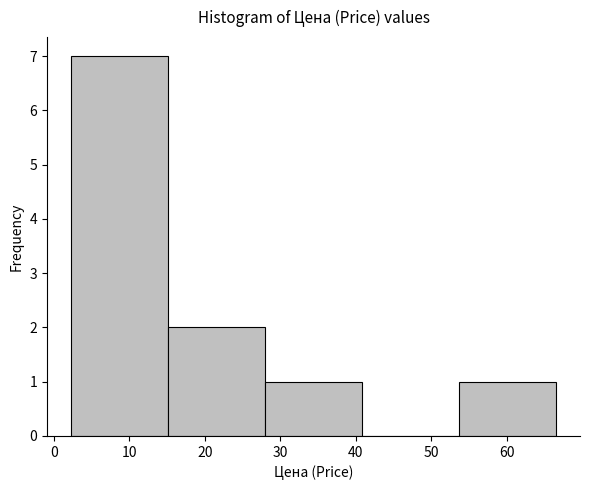

Over which range of the x-axis is the bar tallest?

2 to 15